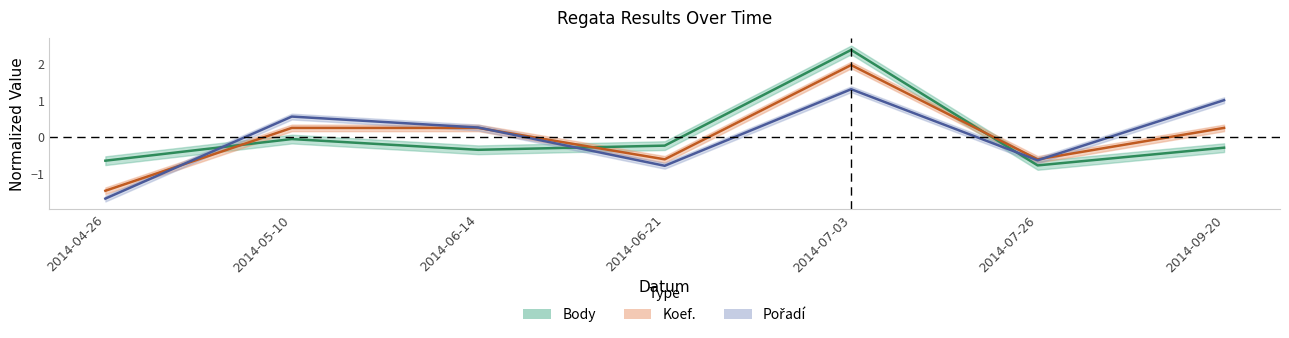

Is it true that Koef. equals -0.9 at 2014-06-21?

False